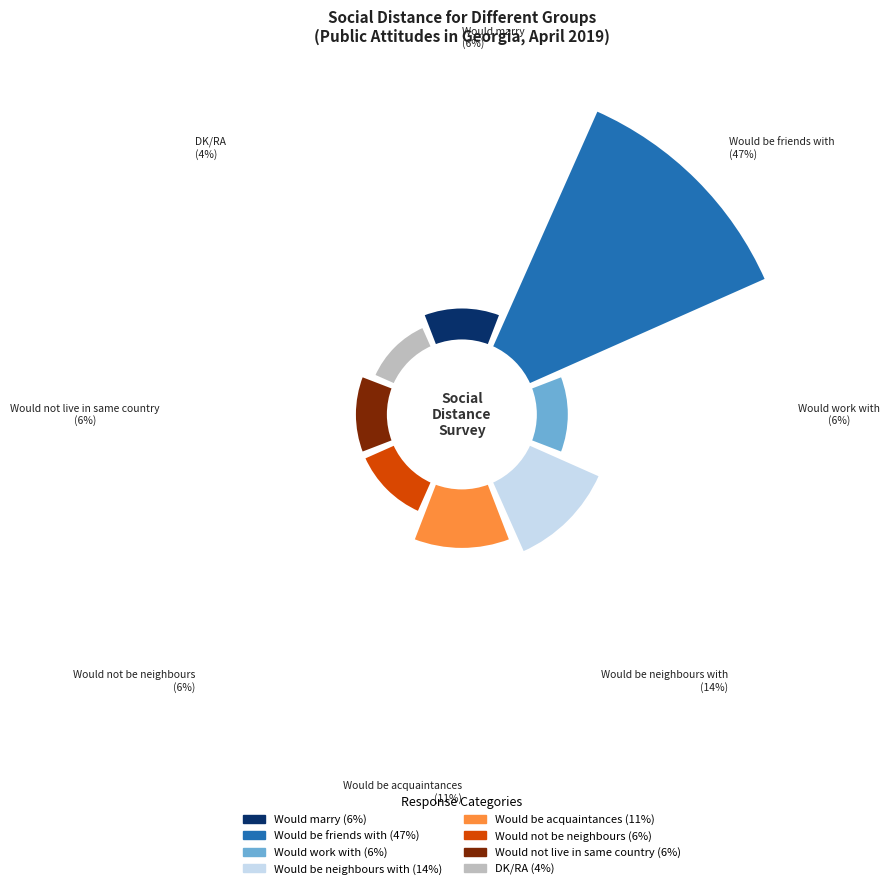

Is Would not live in same country the majority of the pie?

No